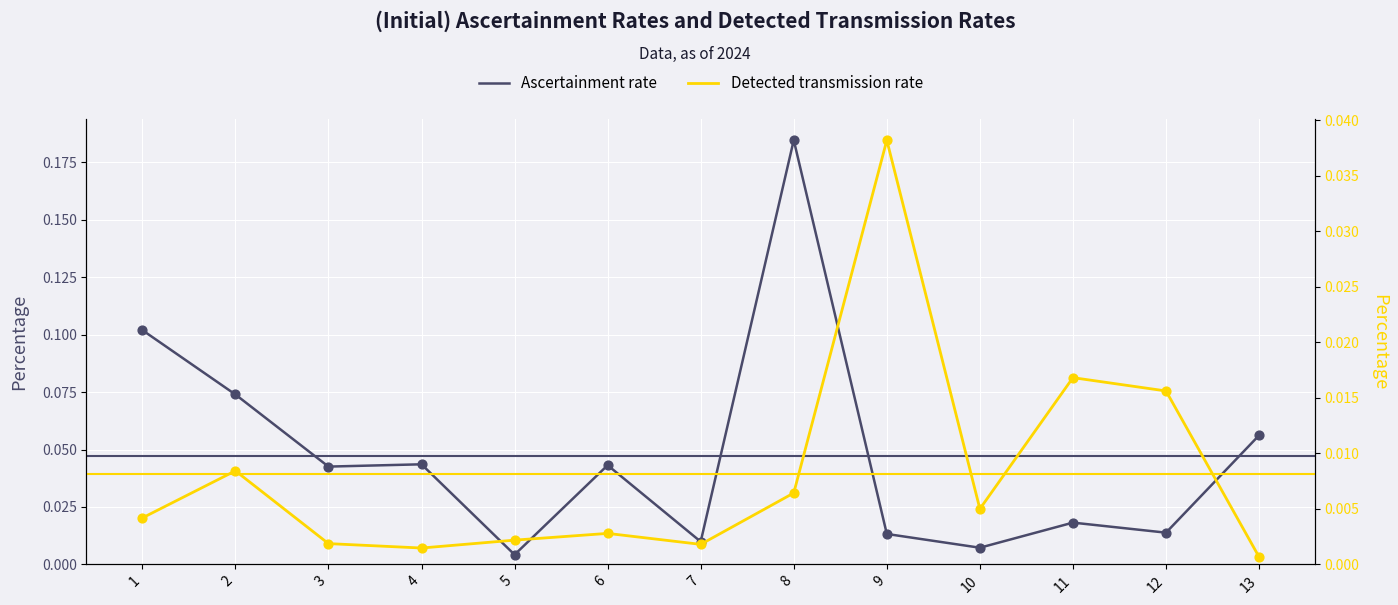

Which series reaches the minimum Y coordinate?

Detected transmission rate